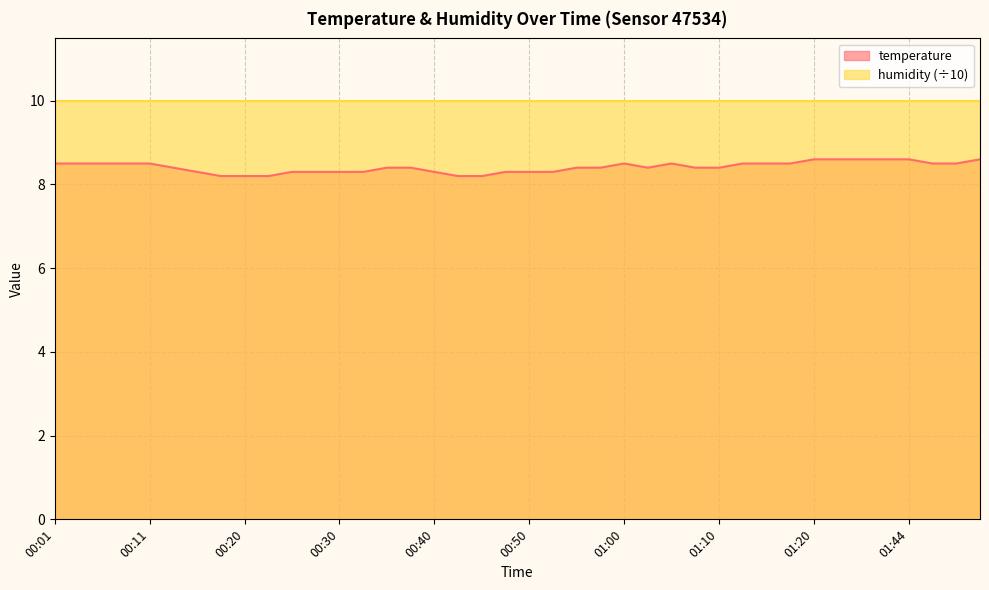

Which has a higher value, 01:03 or 00:16?

01:03